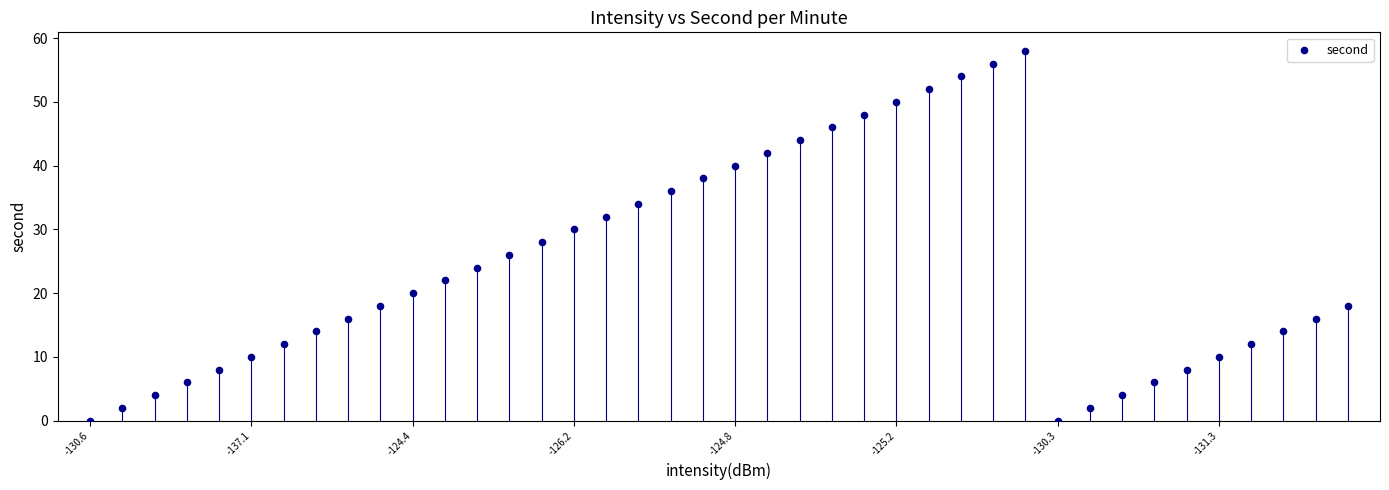

What is the range of Y values (max minus min)?

58